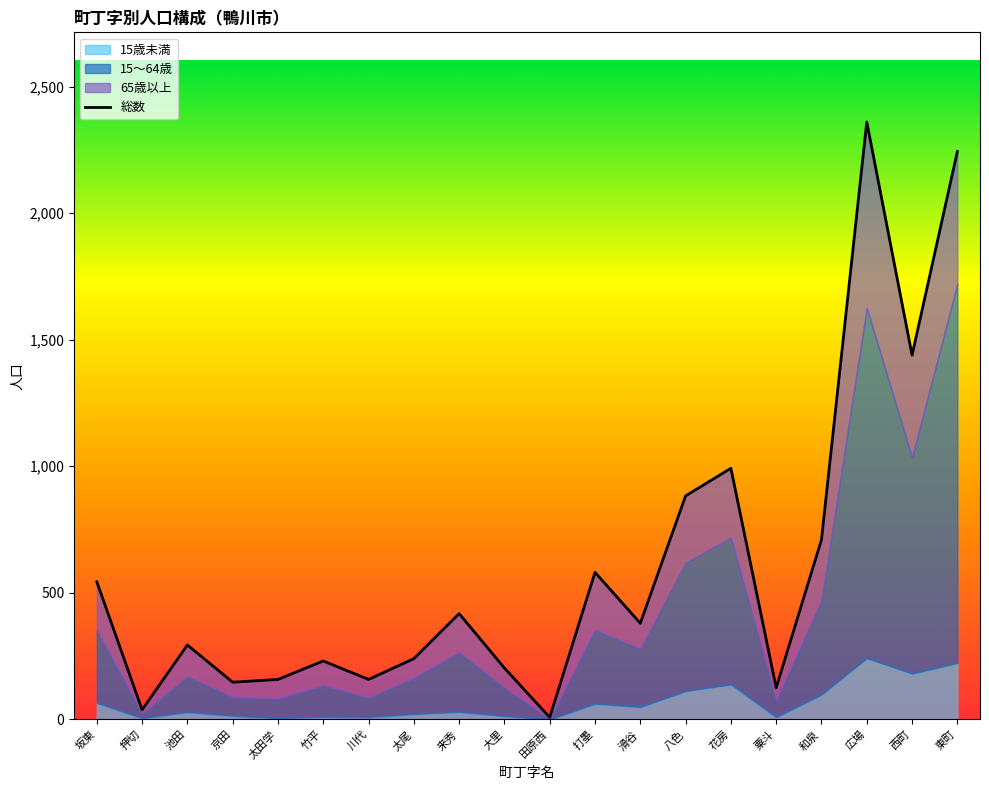

Does the chart display data point markers on the line(s)?

No